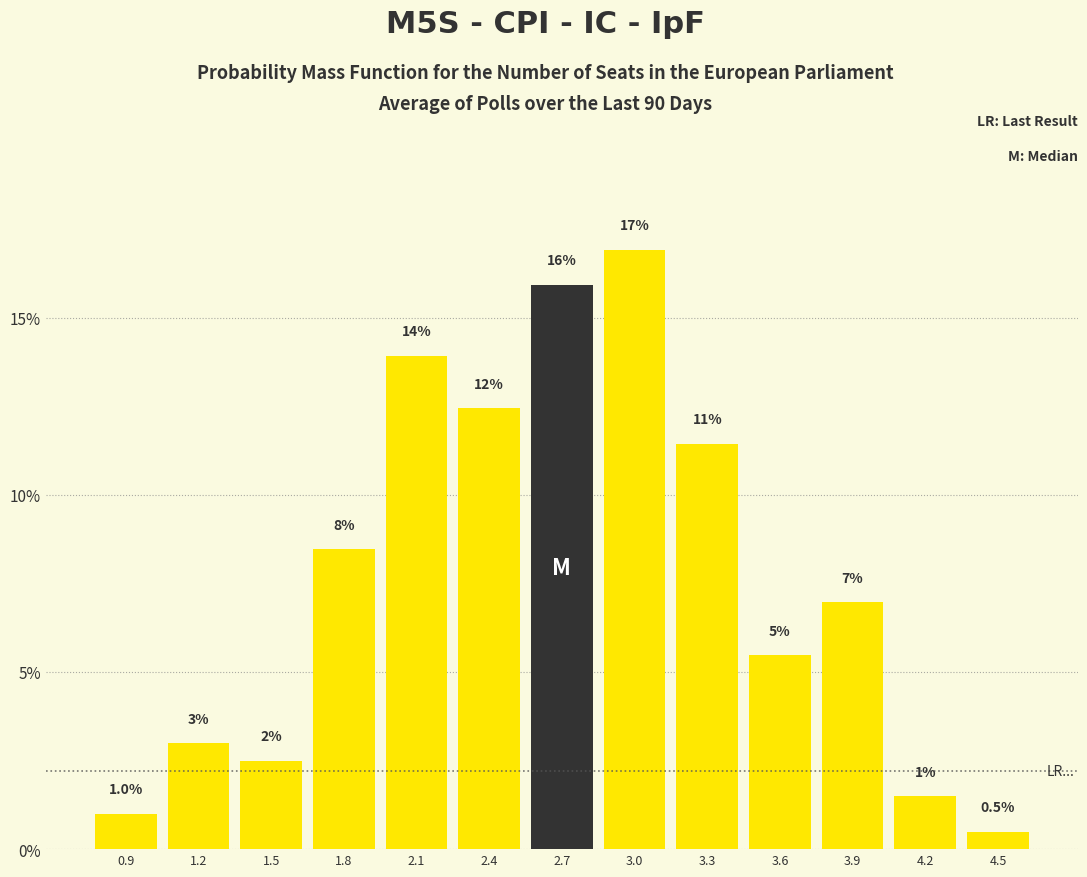

Reading left to right, what are all the values shown in this chart?

0.9=1.0	1.2=3.0	1.5=2.5	1.8=8.5	2.1=13.9	2.4=12.4	2.7=15.9	3.0=16.9	3.3=11.4	3.6=5.5	3.9=7.0	4.2=1.5	4.5=0.5